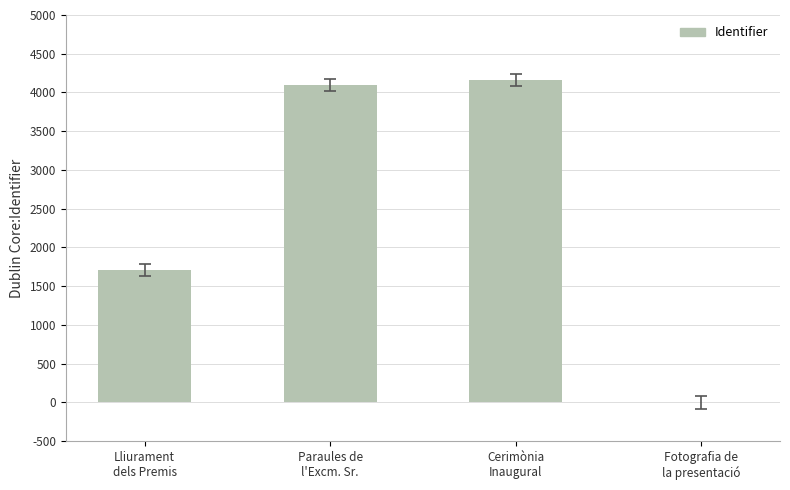

What is the greatest value displayed?

4158